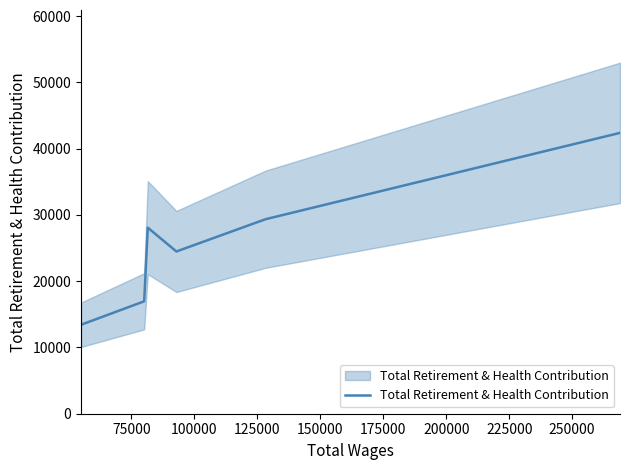

Is this an area chart (filled region under the line)?

No